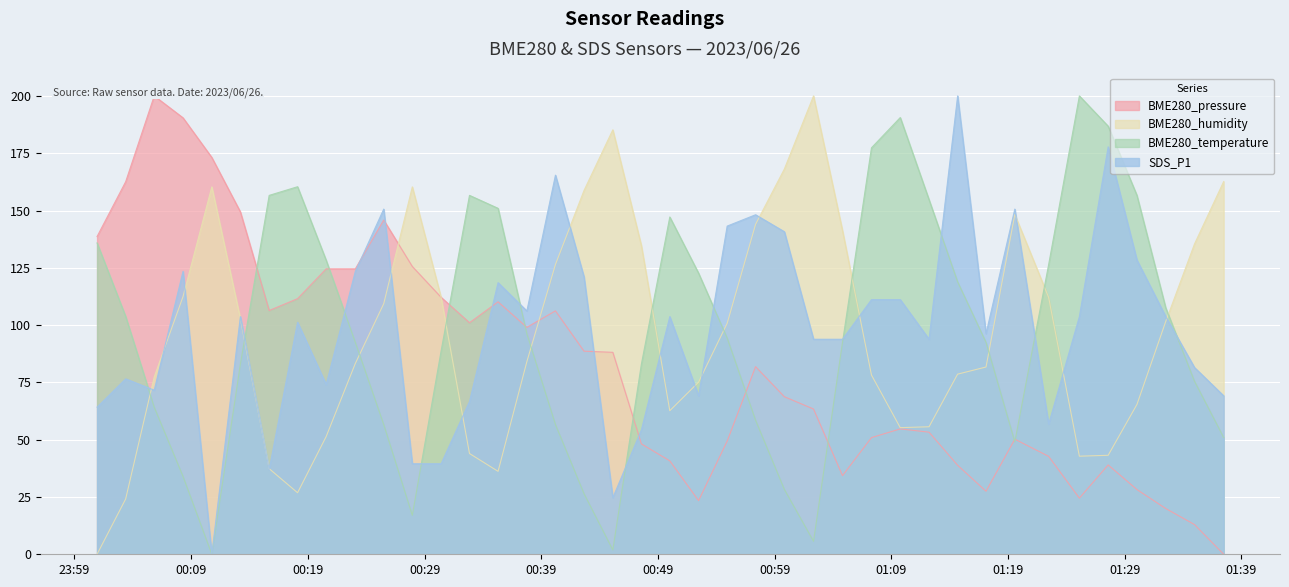

True or false: SDS_P1 has a value of 101.8 at 23.

False